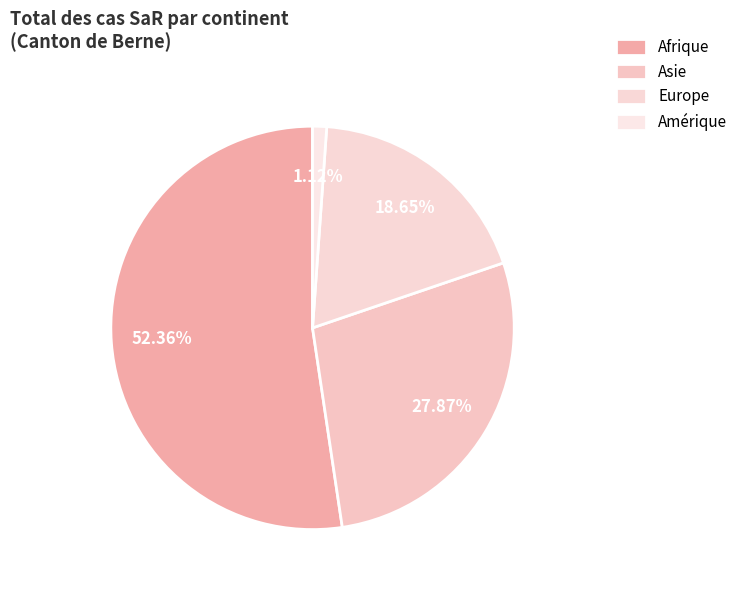

Which has a higher value, Asie or Europe?

Asie